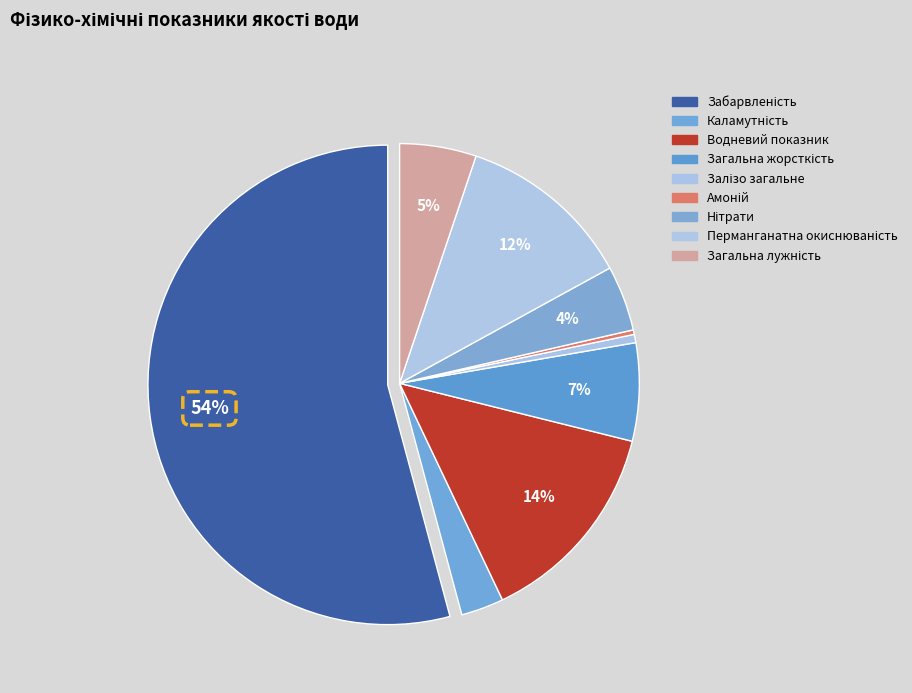

True or false: Забарвленість accounts for 54% of the total.

True